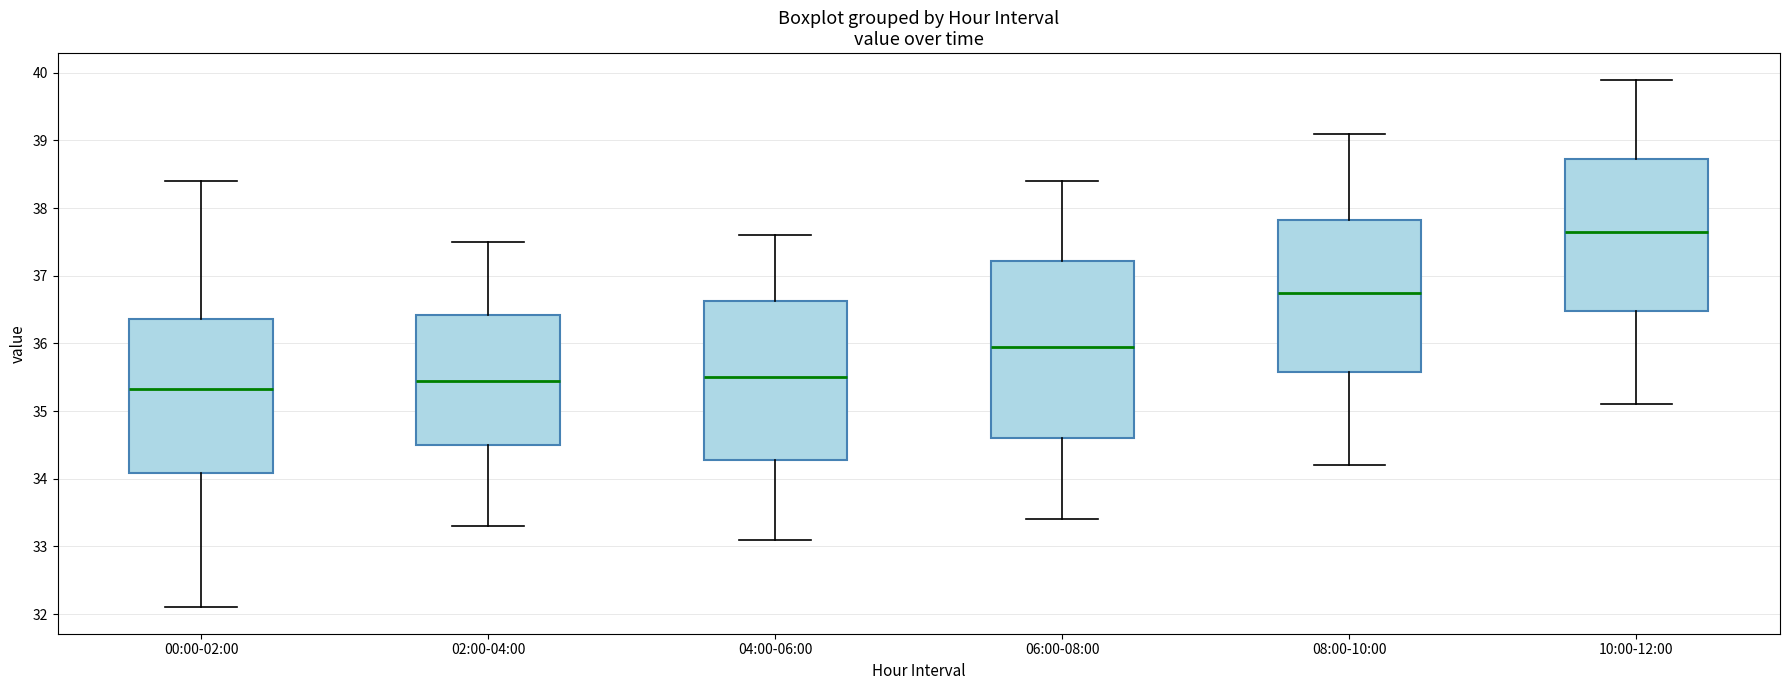

Which box's median line is the highest?

10:00-12:00